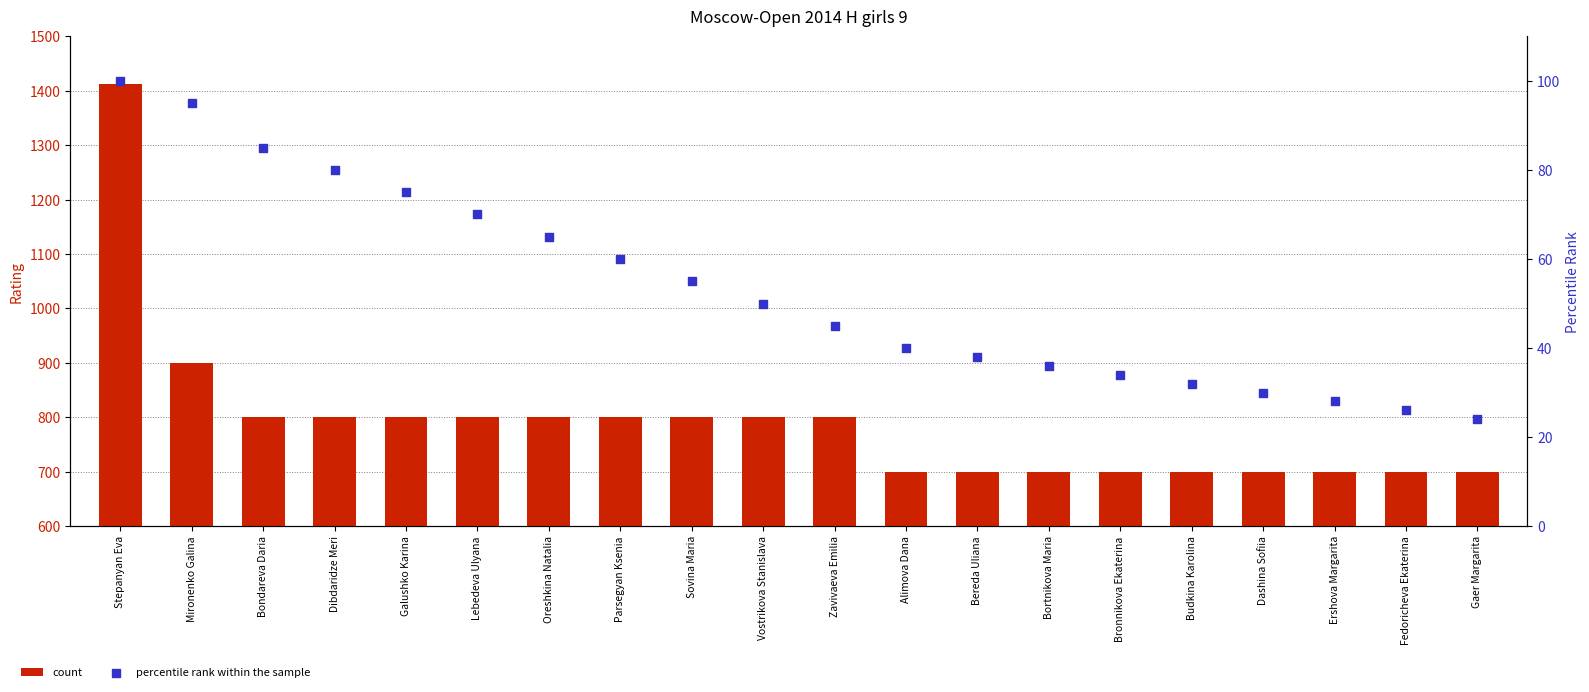

Which series reaches the maximum Y coordinate?

count